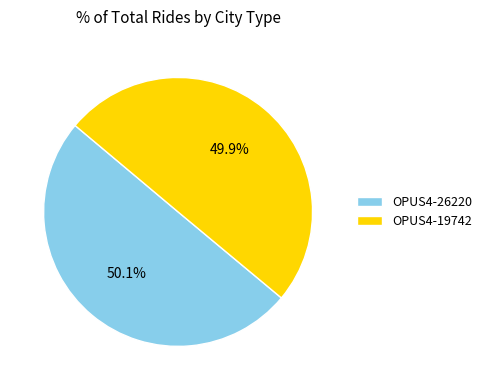

To the nearest percent, what percentage of the pie is OPUS4-19742?

50%